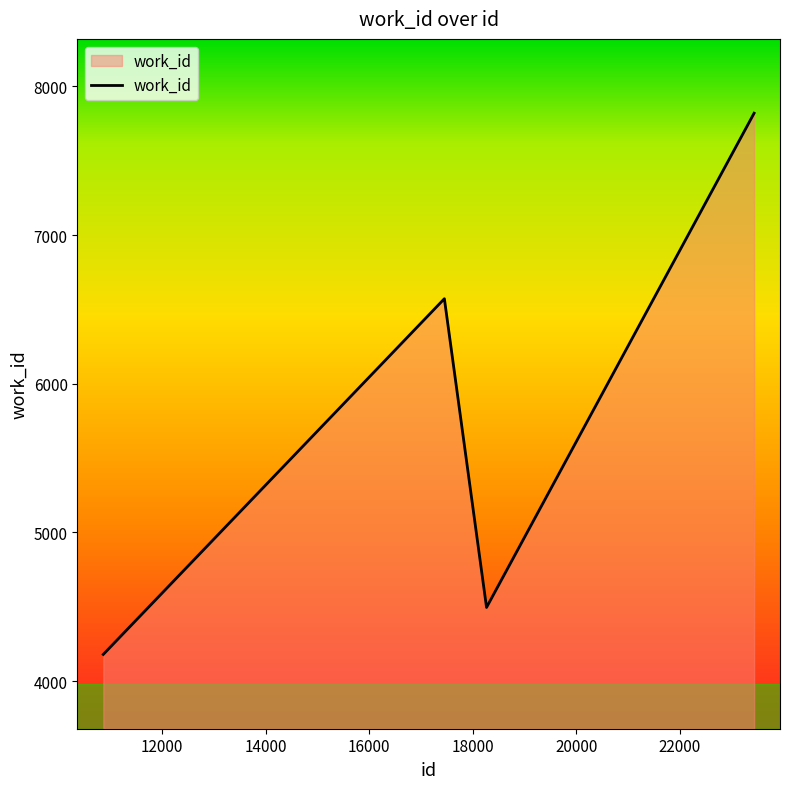

How many interior local valleys (lower than both neighbors) does the data have?

1